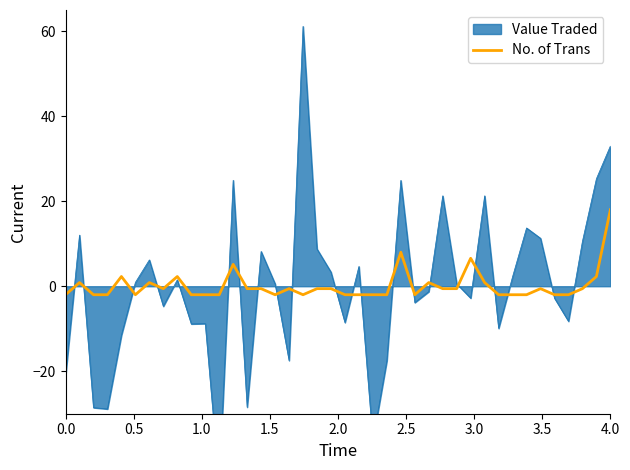

Reading right to left, transcribe all the data shown in this chart.

18.0	2.3	-0.6	-2.0	-2.0	-0.6	-2.0	-2.0	-2.0	0.9	6.6	-0.6	-0.6	0.9	-2.0	8.0	-2.0	-2.0	-2.0	-2.0	-0.6	-0.6	-2.0	-0.6	-2.0	-0.6	-0.6	5.1	-2.0	-2.0	-2.0	2.3	-0.6	0.9	-2.0	2.3	-2.0	-2.0	0.9	-2.0